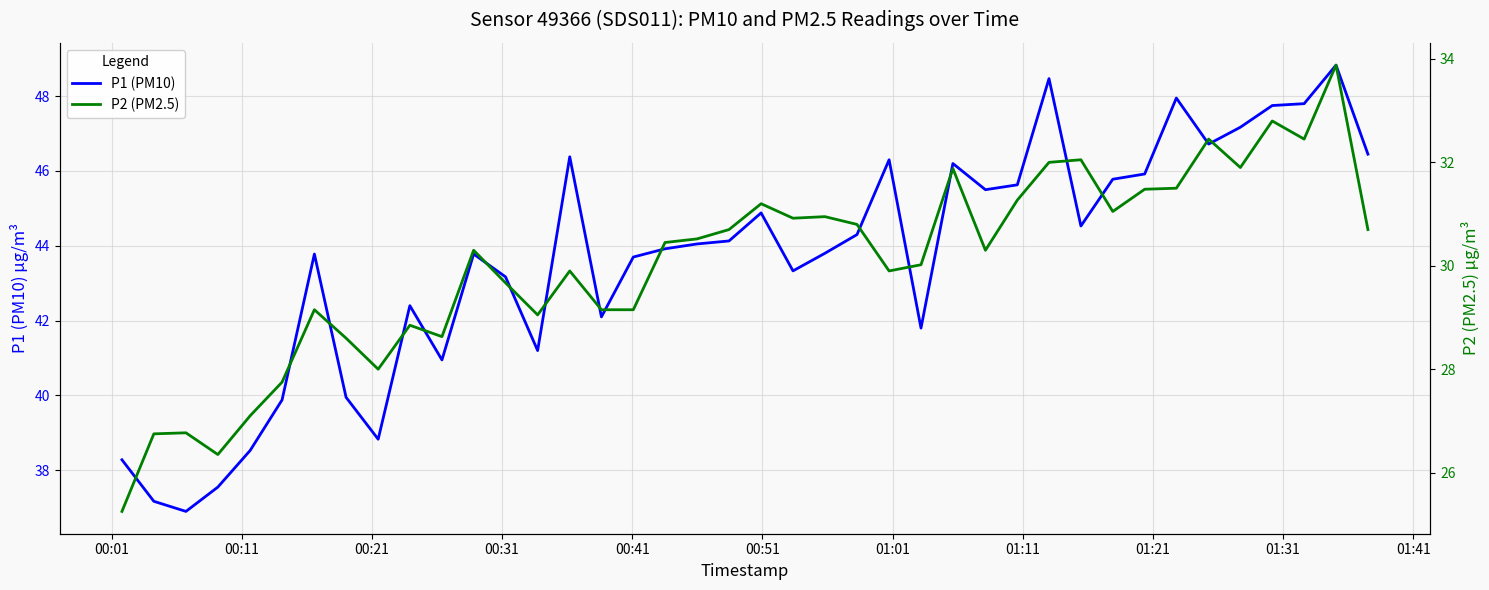

What is the maximum value for P1 (PM10)?

48.8